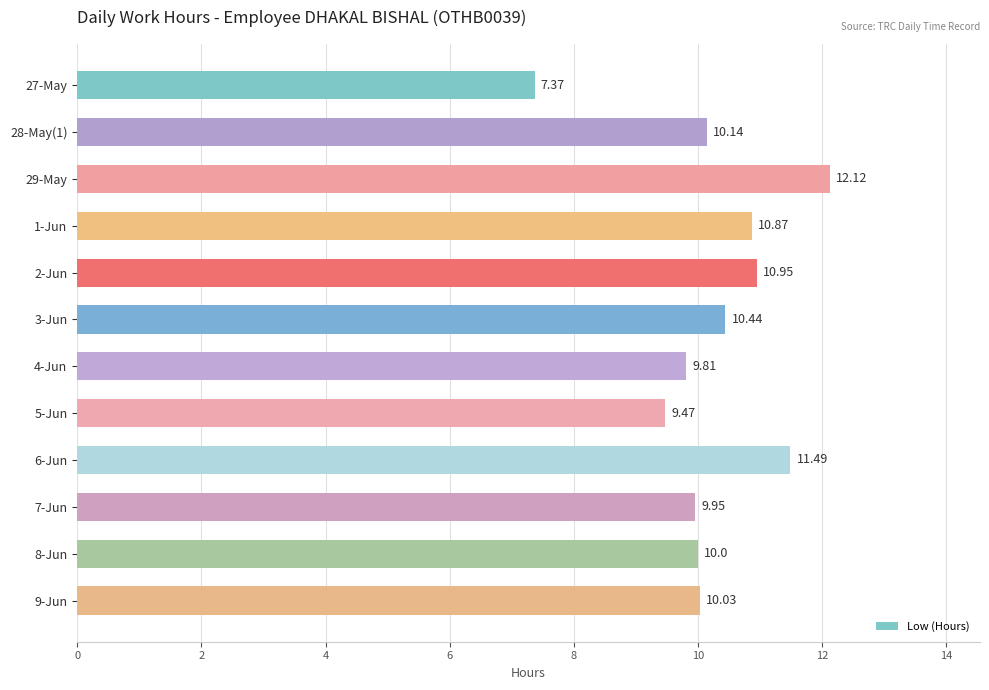

Does the chart contain any negative values?

No